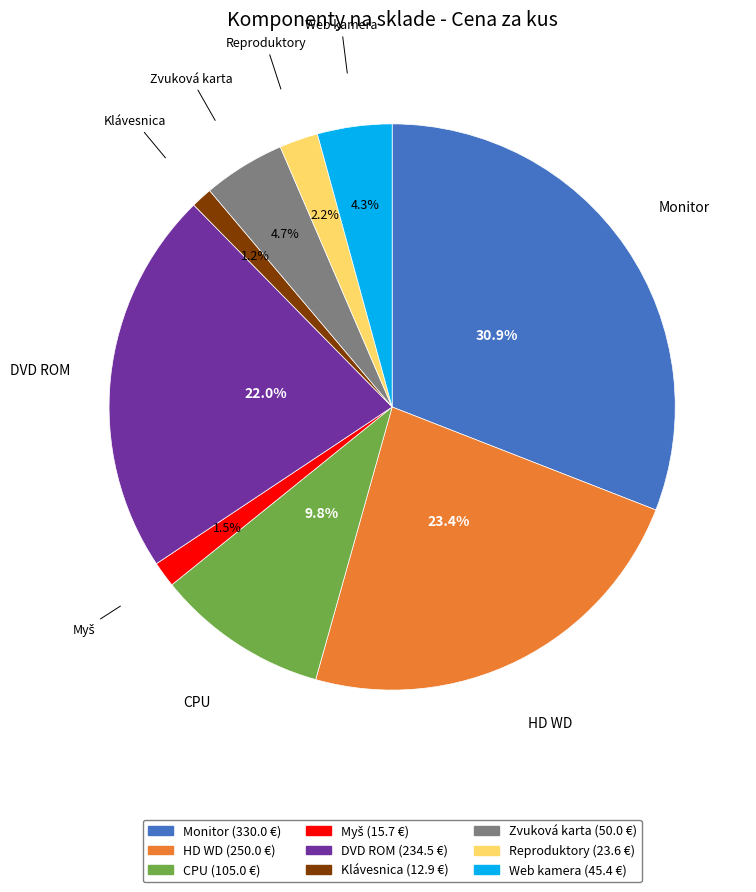

Which has a higher value, Reproduktory or Zvuková karta?

Zvuková karta